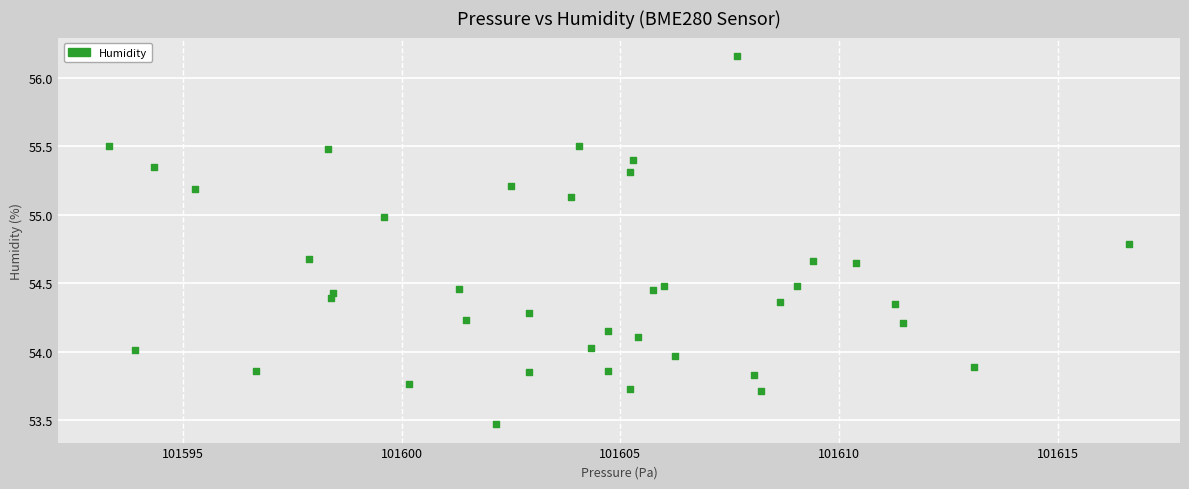

What is the range of X values (max minus min)?

23.3